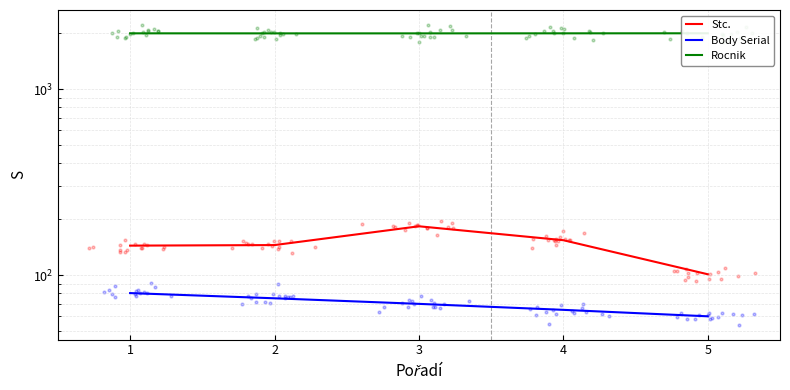

Which series contains the highest Y value?

Rocnik